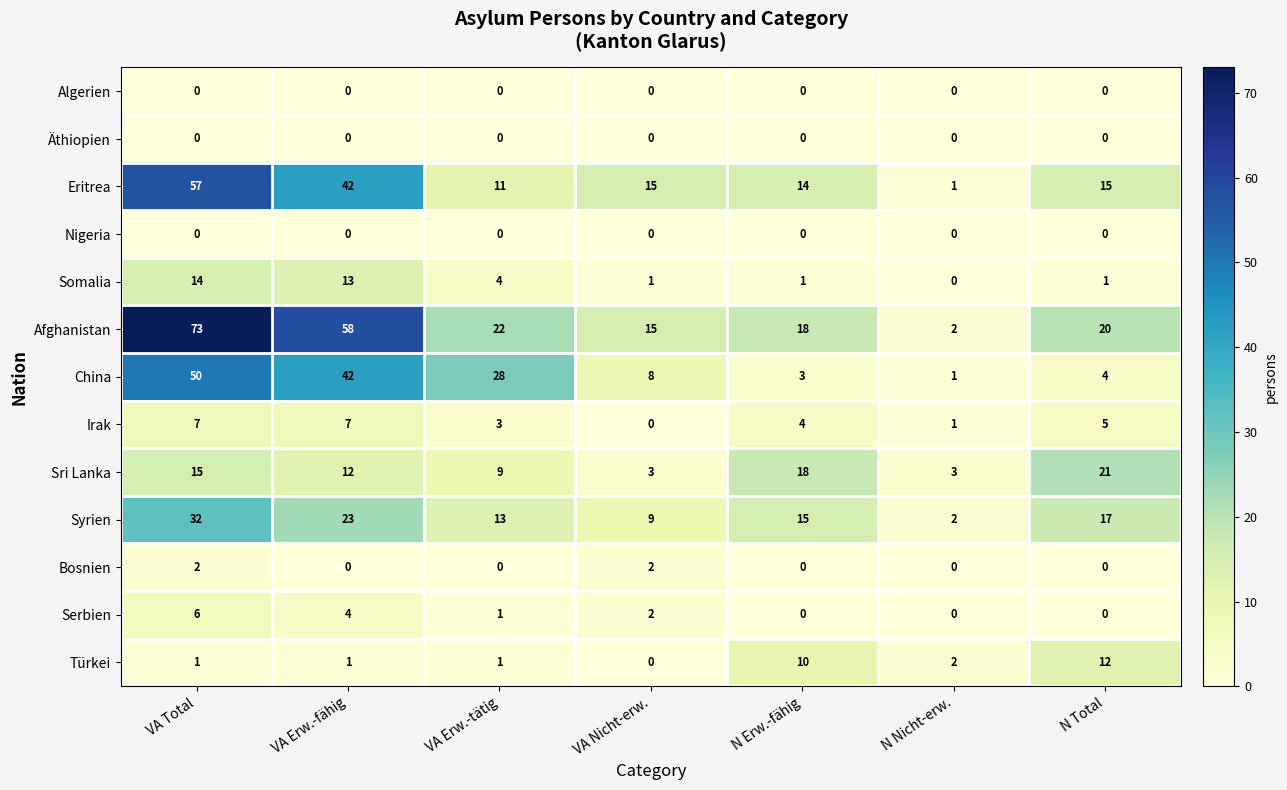

Count the number of categories in the chart.

7